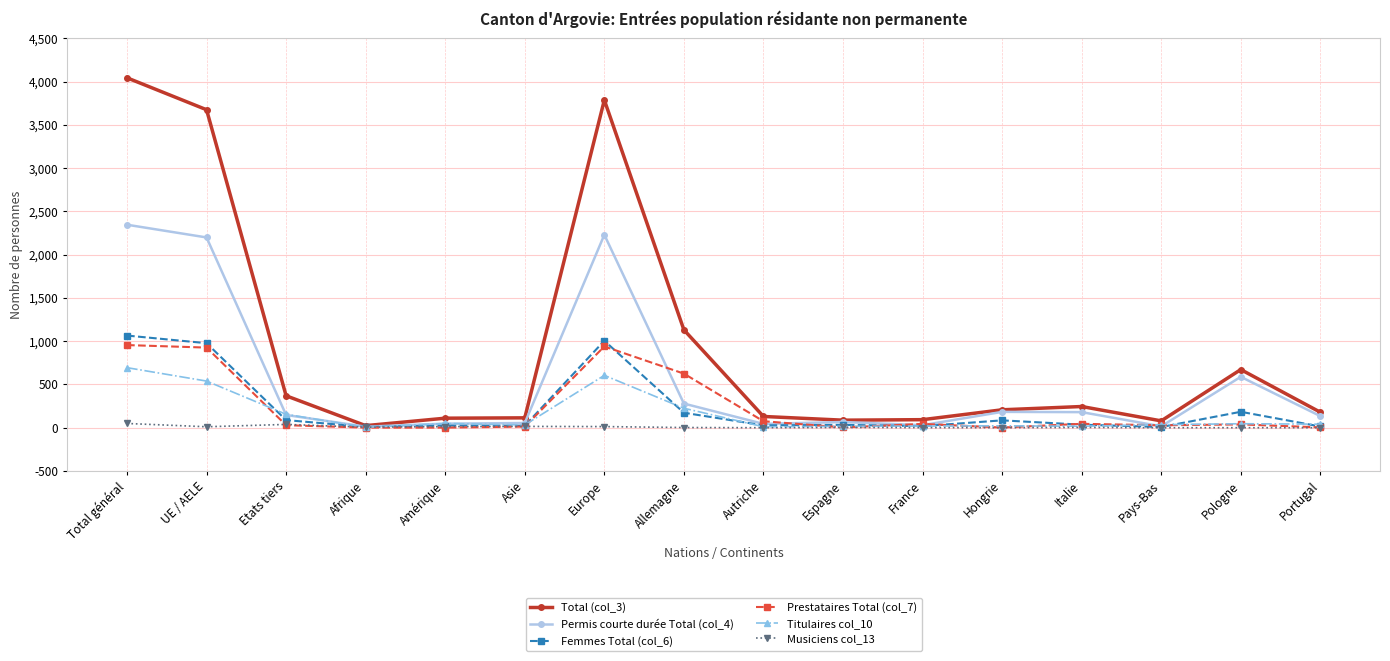

What is the label of the 10th point from the left?

Espagne